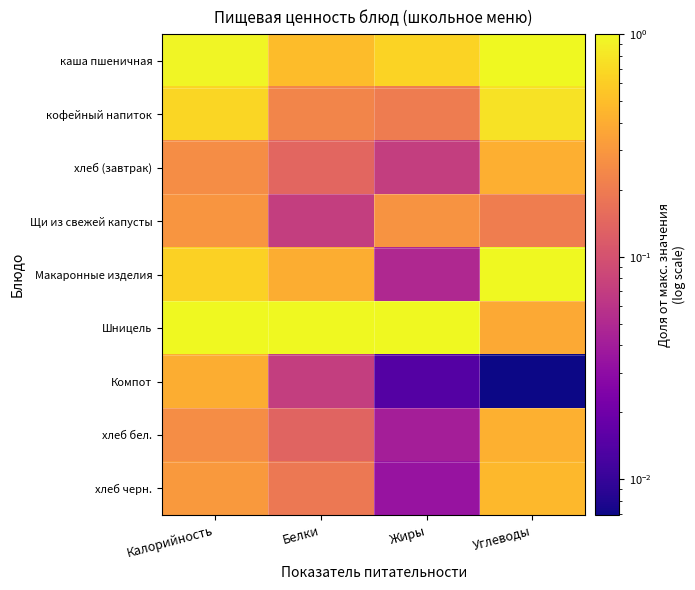

Reading right to left, what are all the values shown in this chart?

каша пшеничная: Углеводы=1.0	Жиры=0.6	Белки=0.5	Калорийность=1.0
кофейный напиток: Углеводы=0.8	Жиры=0.2	Белки=0.2	Калорийность=0.7
хлеб (завтрак): Углеводы=0.4	Жиры=0.1	Белки=0.1	Калорийность=0.3
Щи из свежей капусты: Углеводы=0.2	Жиры=0.3	Белки=0.1	Калорийность=0.3
Макаронные изделия: Углеводы=1.0	Жиры=0.0	Белки=0.4	Калорийность=0.6
Шницель: Углеводы=0.4	Жиры=1.0	Белки=1.0	Калорийность=1.0
Компот: Углеводы=0.0	Жиры=0.0	Белки=0.1	Калорийность=0.4
хлеб бел.: Углеводы=0.4	Жиры=0.0	Белки=0.1	Калорийность=0.3
хлеб черн.: Углеводы=0.5	Жиры=0.0	Белки=0.2	Калорийность=0.3